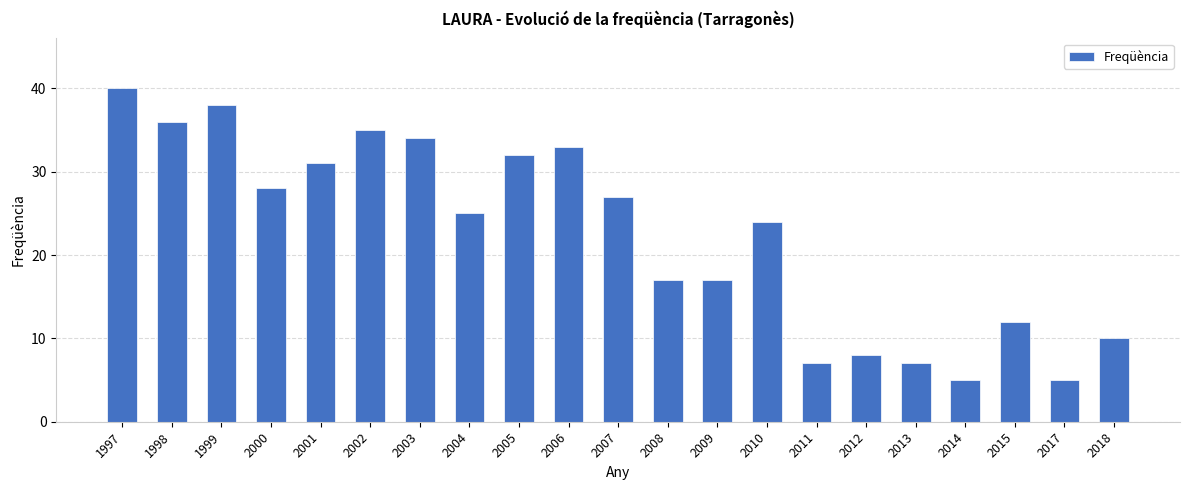

True or false: the data shows 3 at 2013.

False